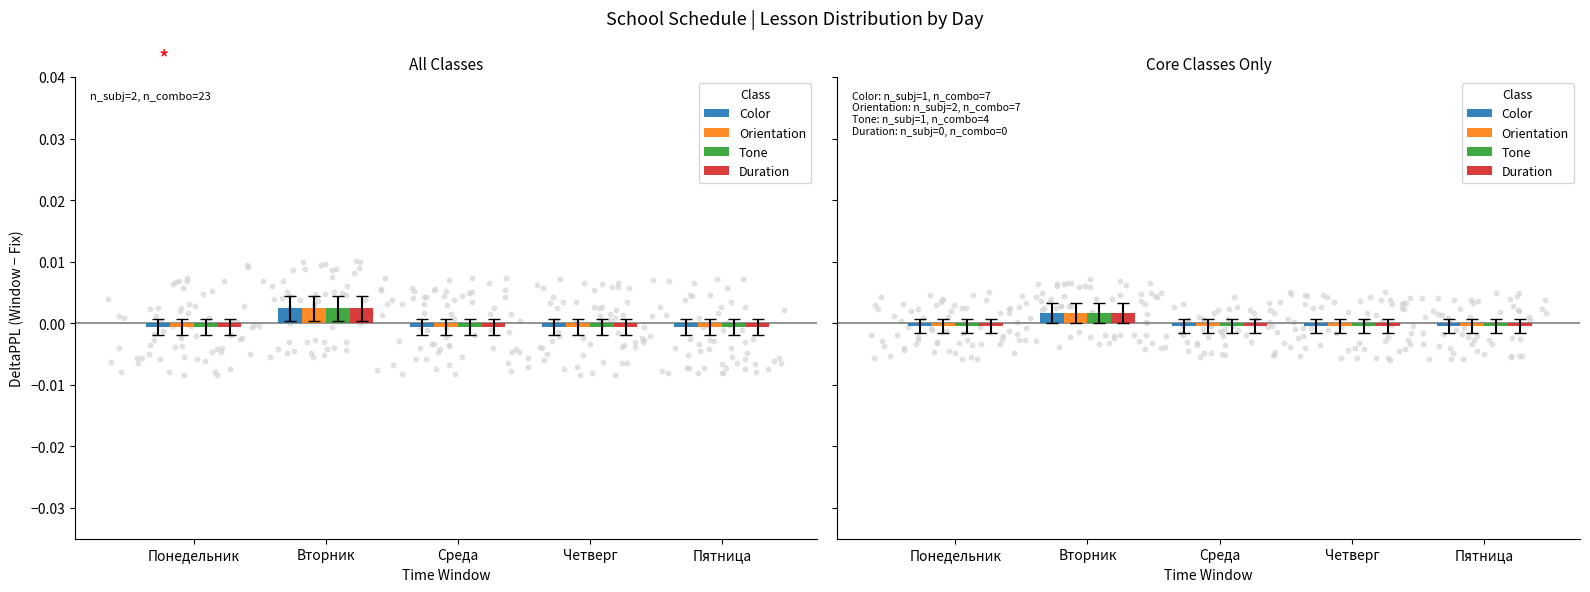

Which series contains the highest Y value?

Color